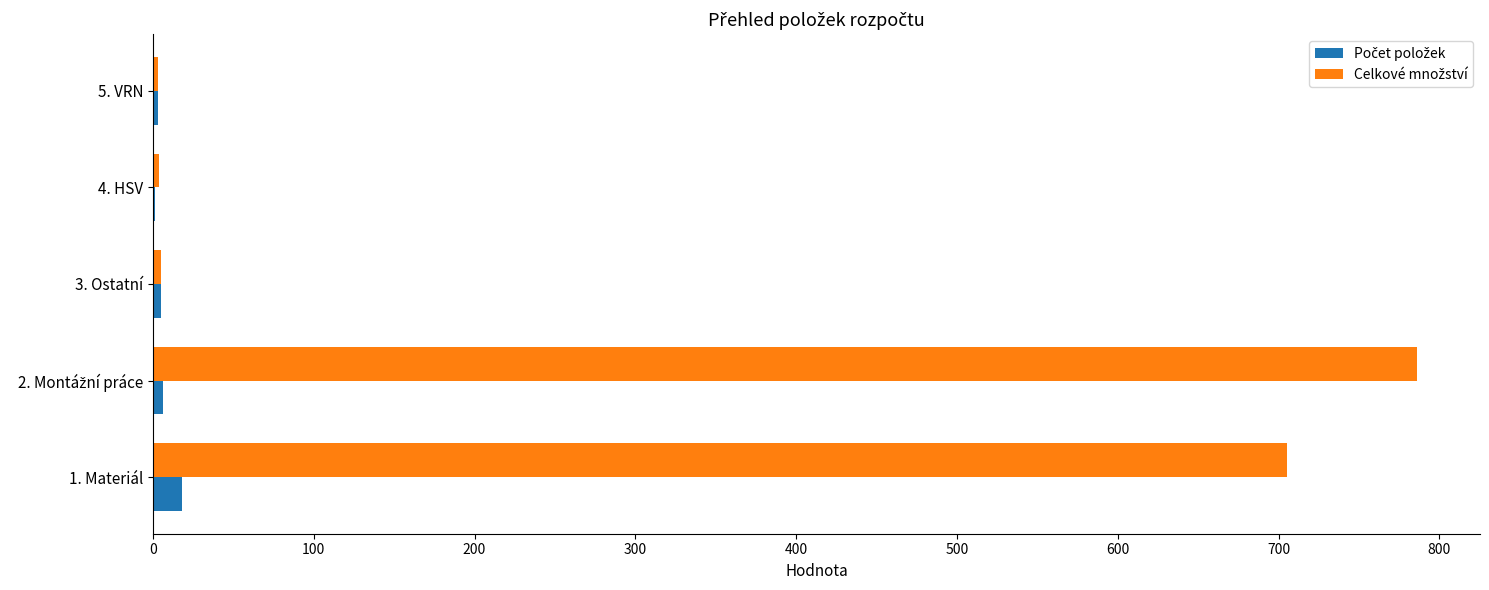

What is the greatest value displayed?

786